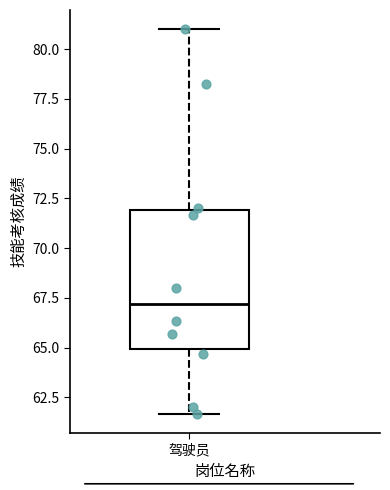

Read this box plot against the y-axis: the position of the median line, the range covered by the box, and the ends of both whiskers. The values are not printed on the chart, so give them approximately, as read against the axis.

median 67.0, box 65.0 to 72.0, whiskers 61.5 to 81.0